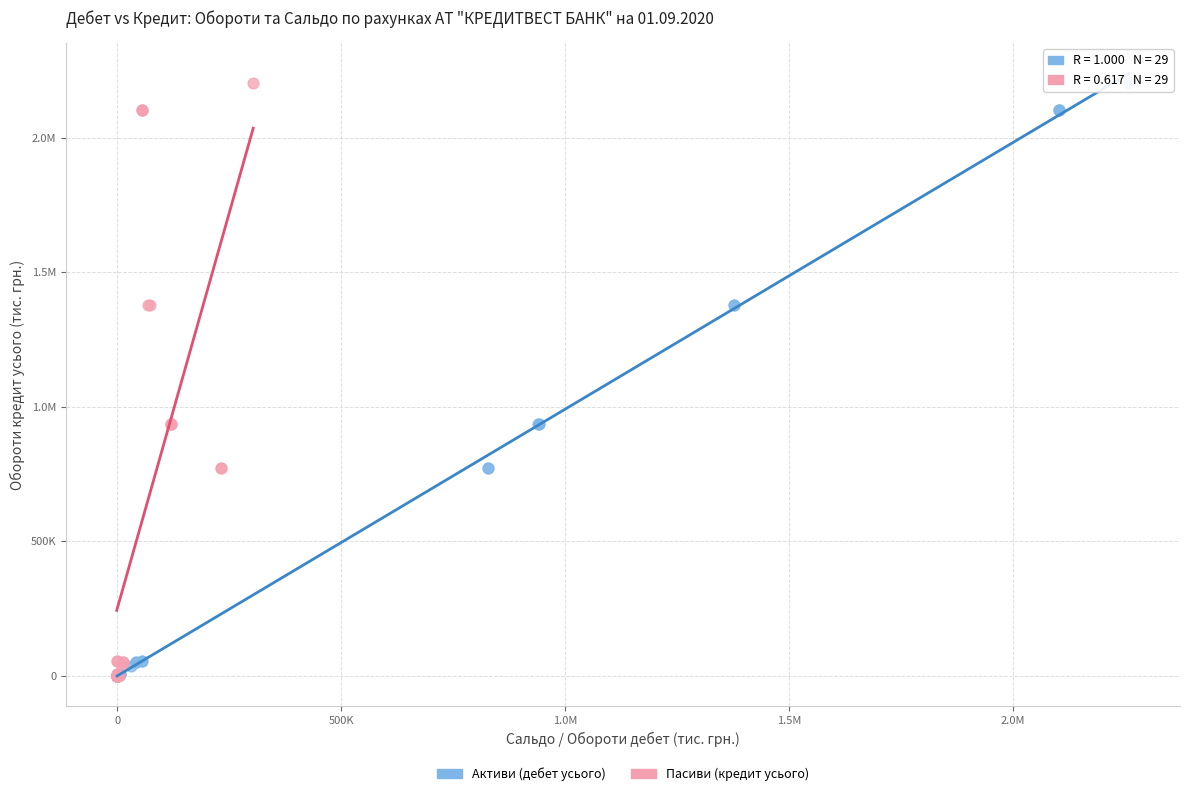

What are all the series names shown in the legend?

Активи (дебет усього), Пасиви (кредит усього)